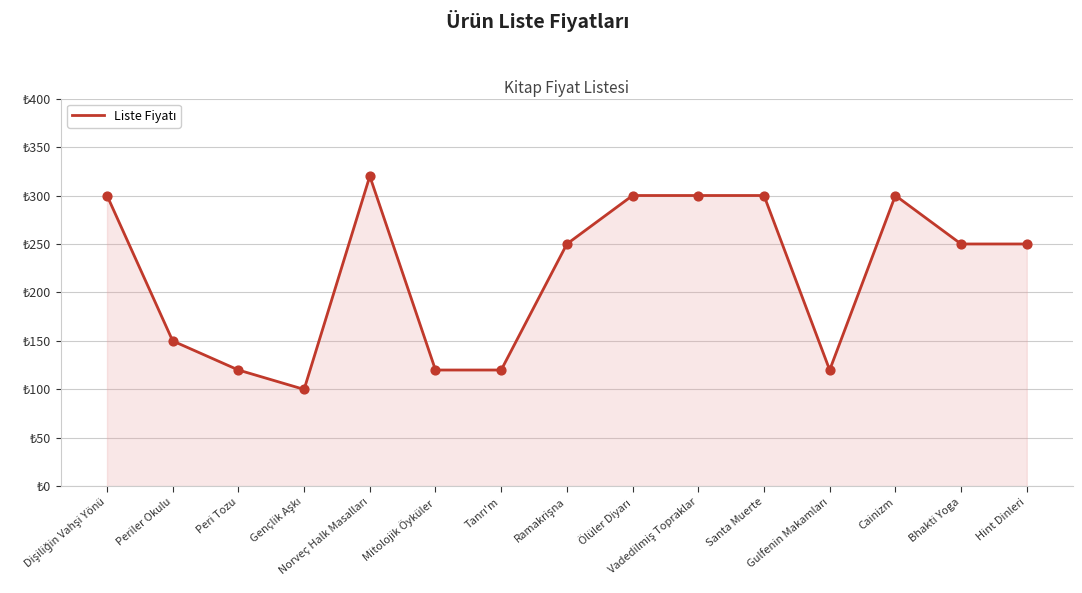

Does the chart have visible grid lines?

Yes